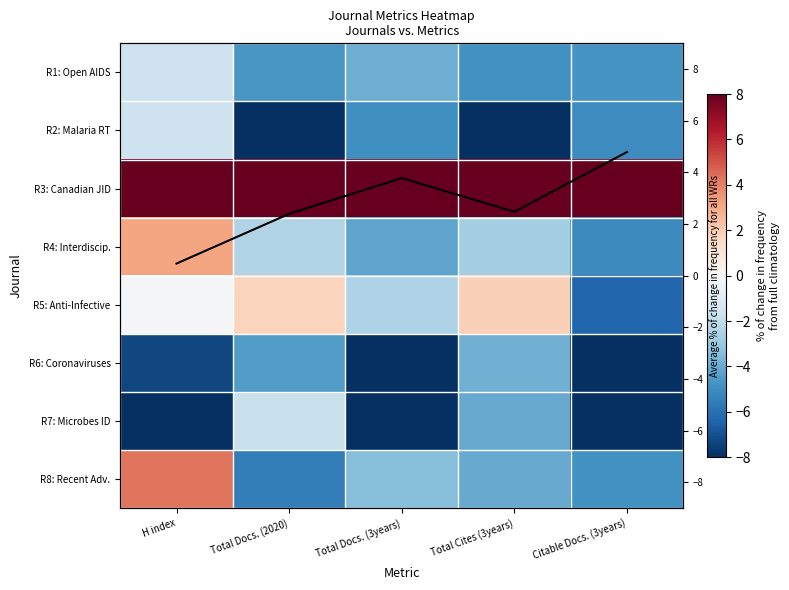

List the labels in order of R2: Malaria RT value, smallest first.

Total Docs. (2020), Total Cites (3years), Citable Docs. (3years), Total Docs. (3years), H index